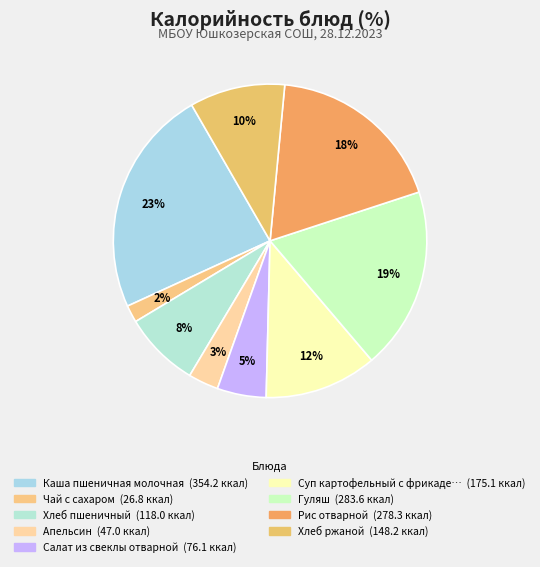

Count the number of slices in the pie.

9